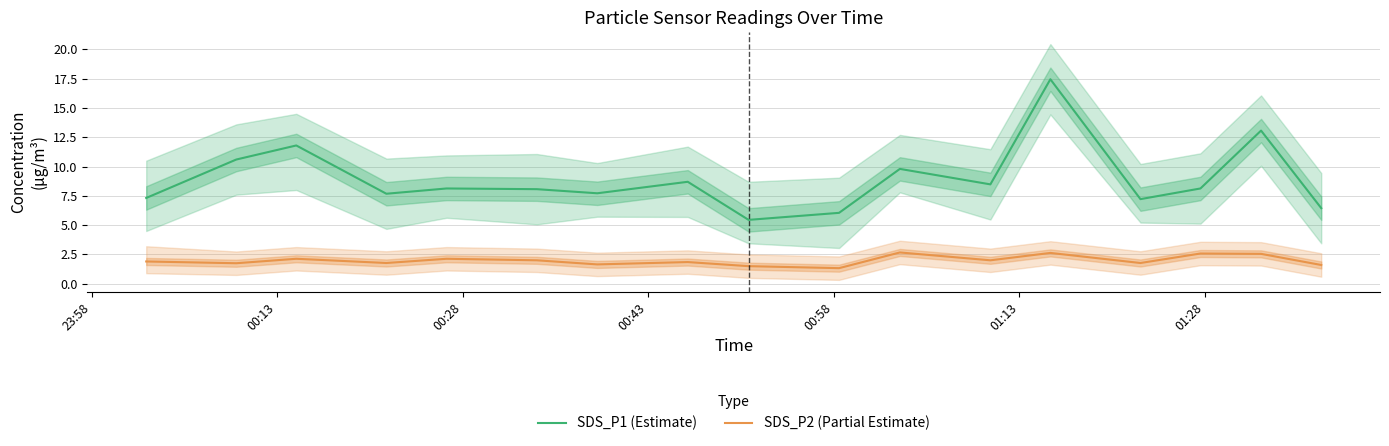

What is the smallest value displayed?

1.3